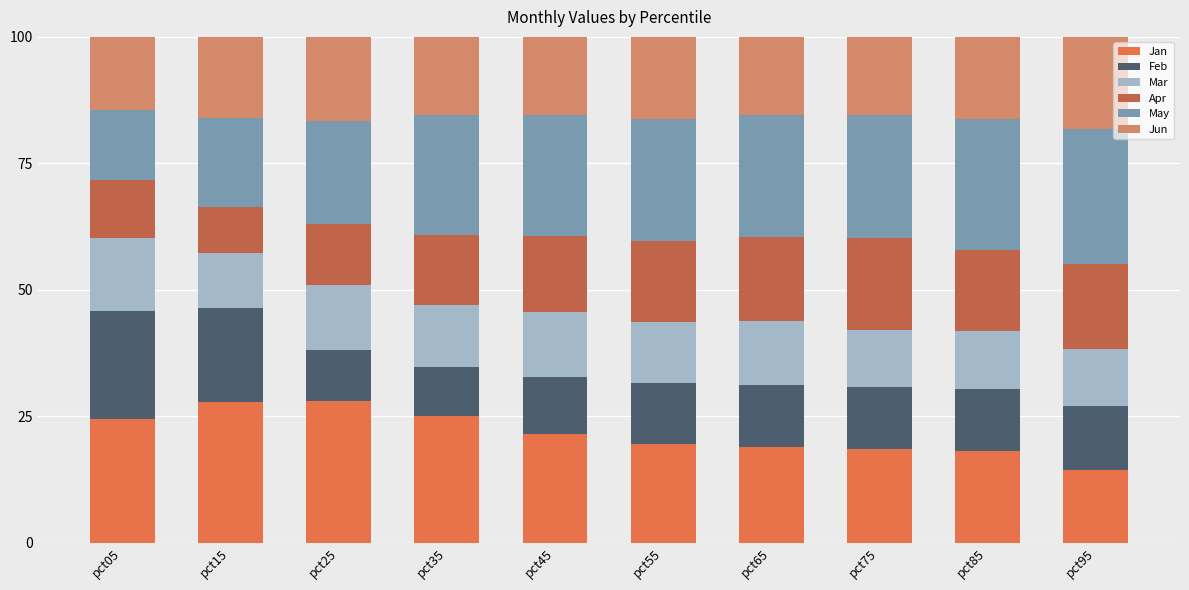

What is the sum of the Jan values at pct75 and pct95?

32.8